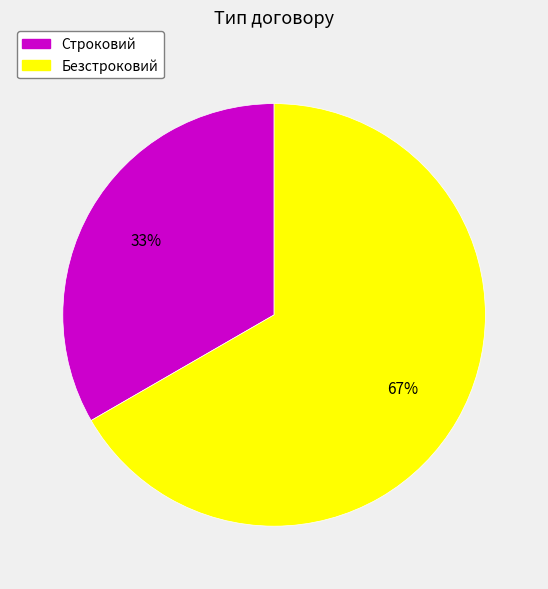

To the nearest percent, what percentage of the pie is Безстроковий?

67%